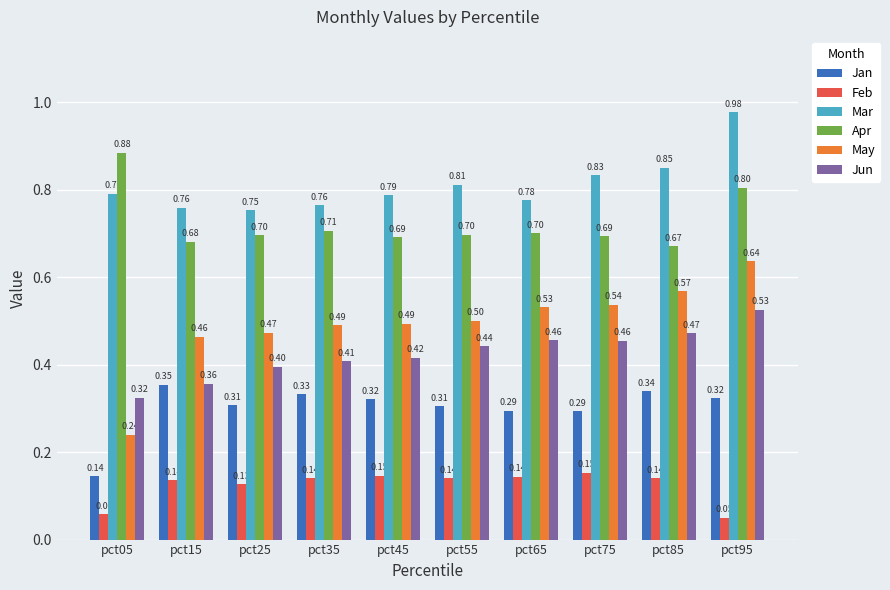

At pct95, list the series in order from largest to smallest.

Mar, Apr, May, Jun, Jan, Feb